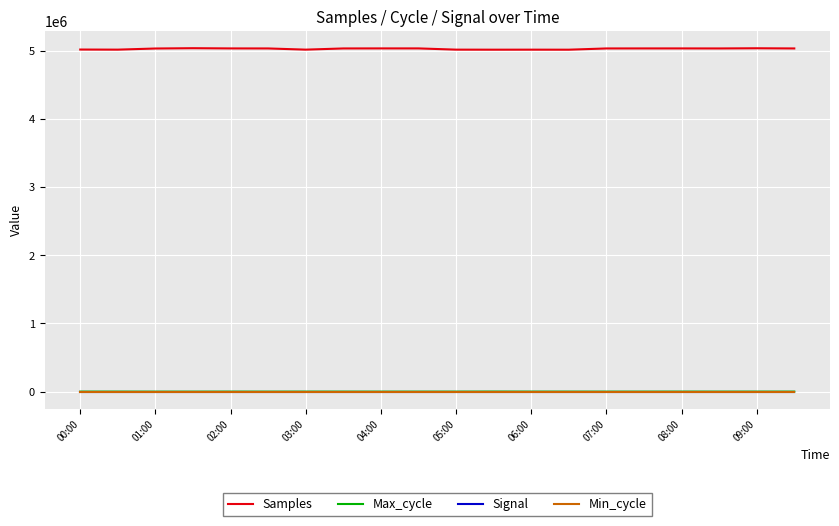

True or false: Samples and Min_cycle cross at least once.

False